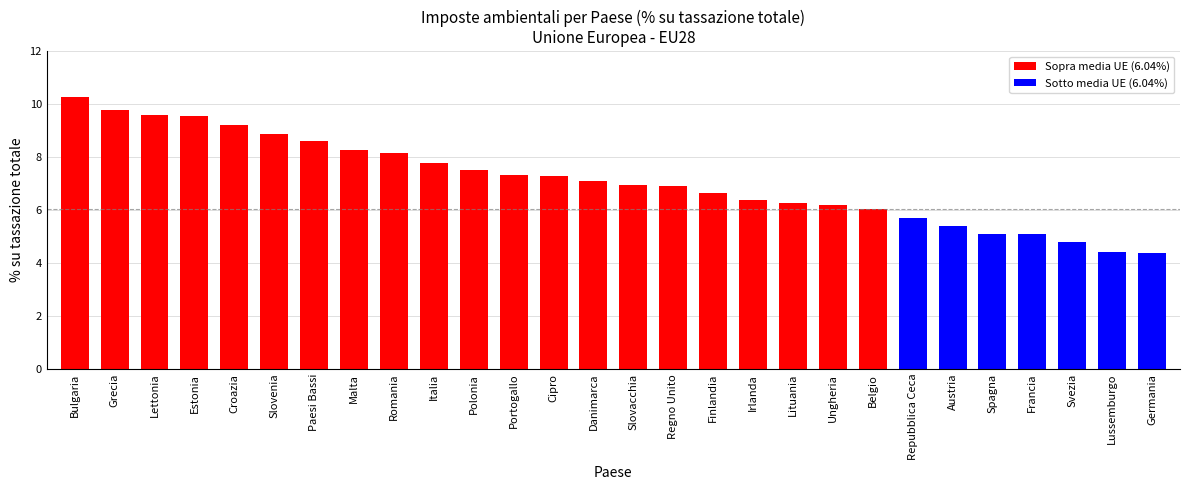

What is the ratio of the value at Malta to the value at Svezia?

1.7